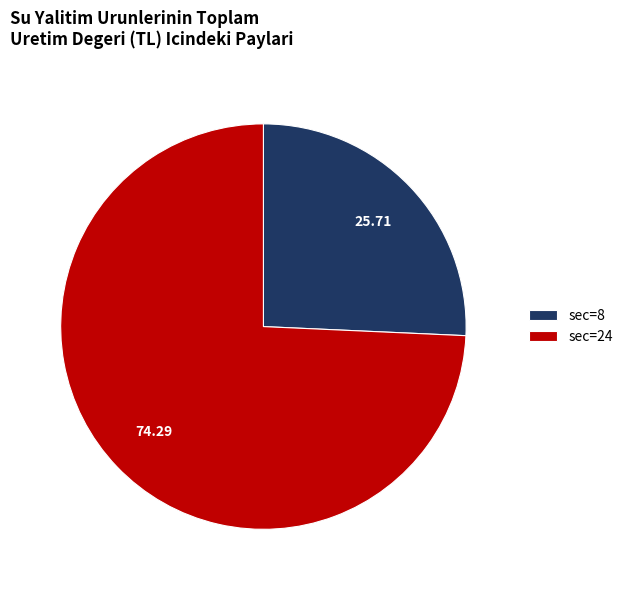

Which category accounts for the majority?

sec=24